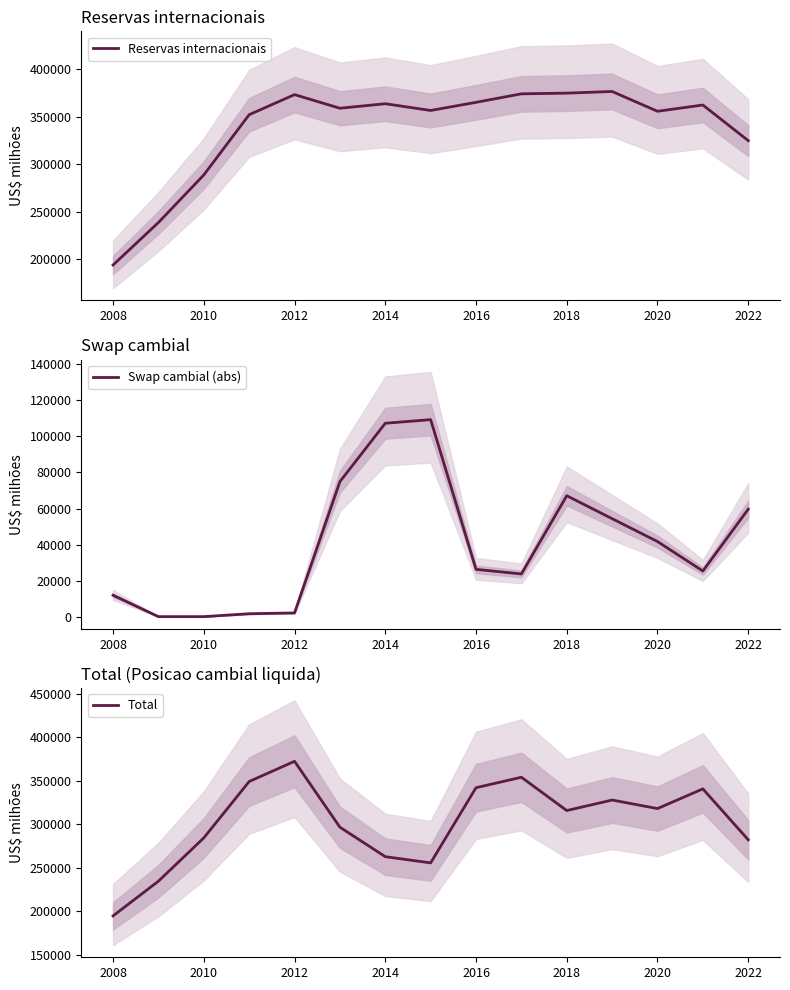

The value of Reservas internacionais at 2012 is 373147.5. True or false?

True